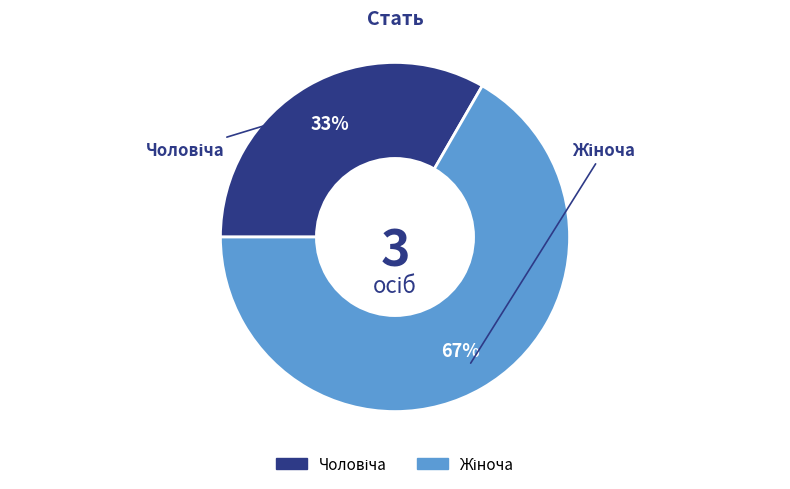

How many slices are in this pie chart?

2